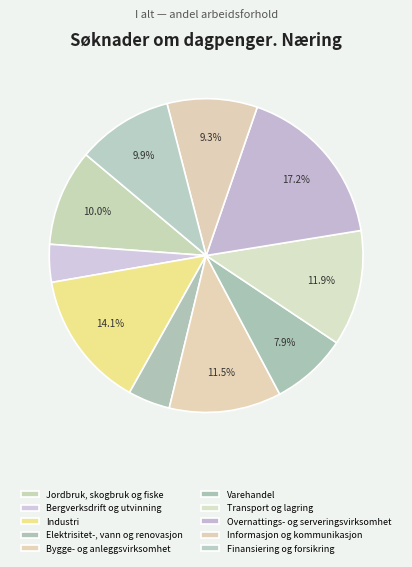

How many segments does this pie chart have?

10